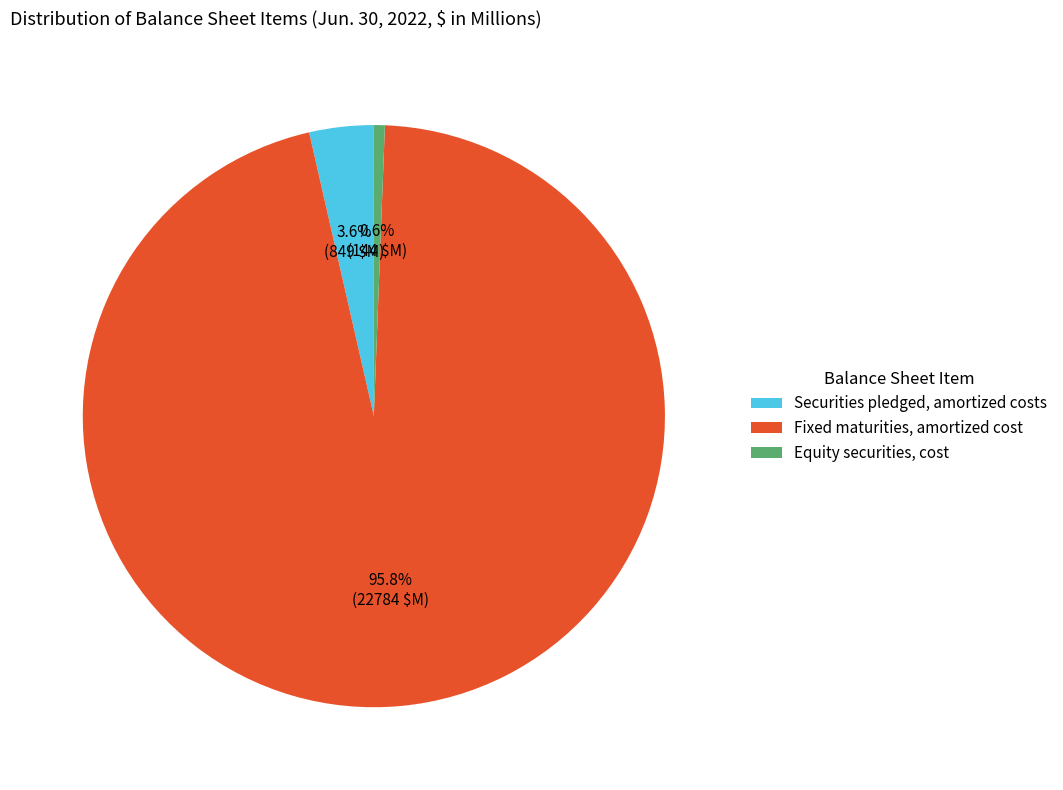

Which category has the smallest portion of the pie?

Equity securities, cost